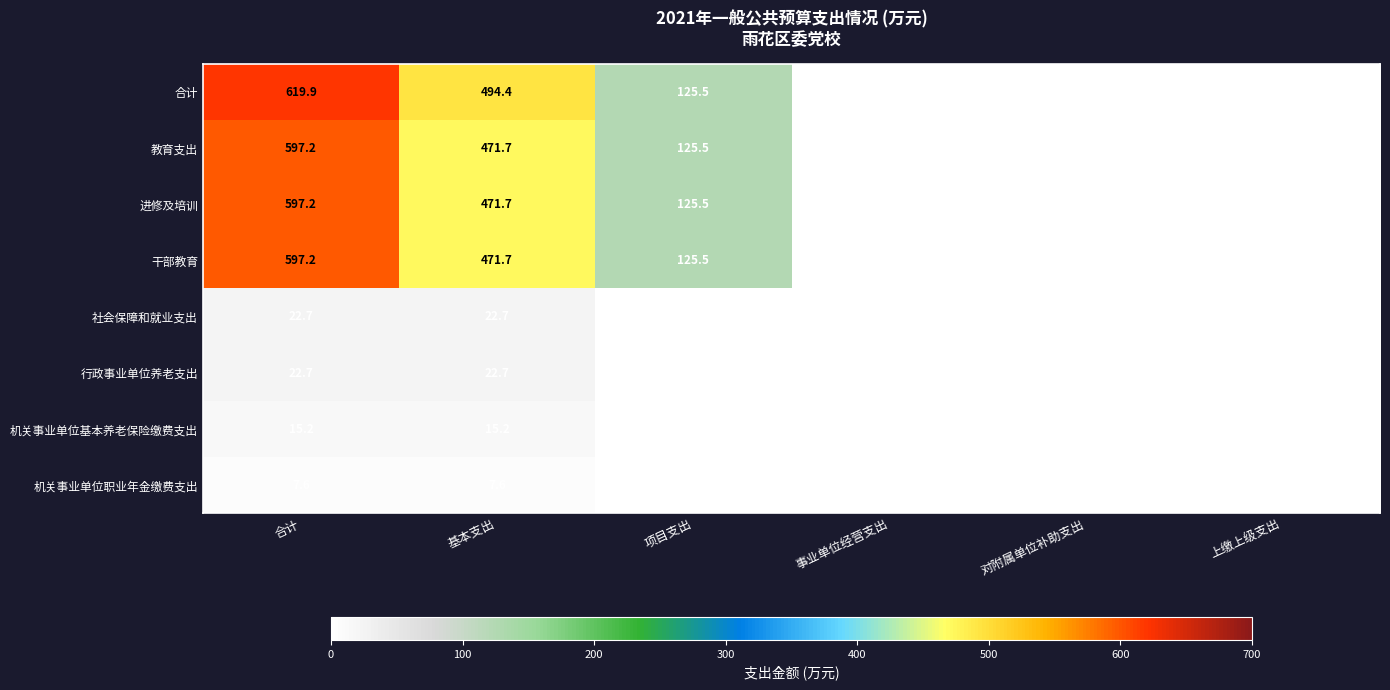

At which category is the sum across all series the highest?

合计